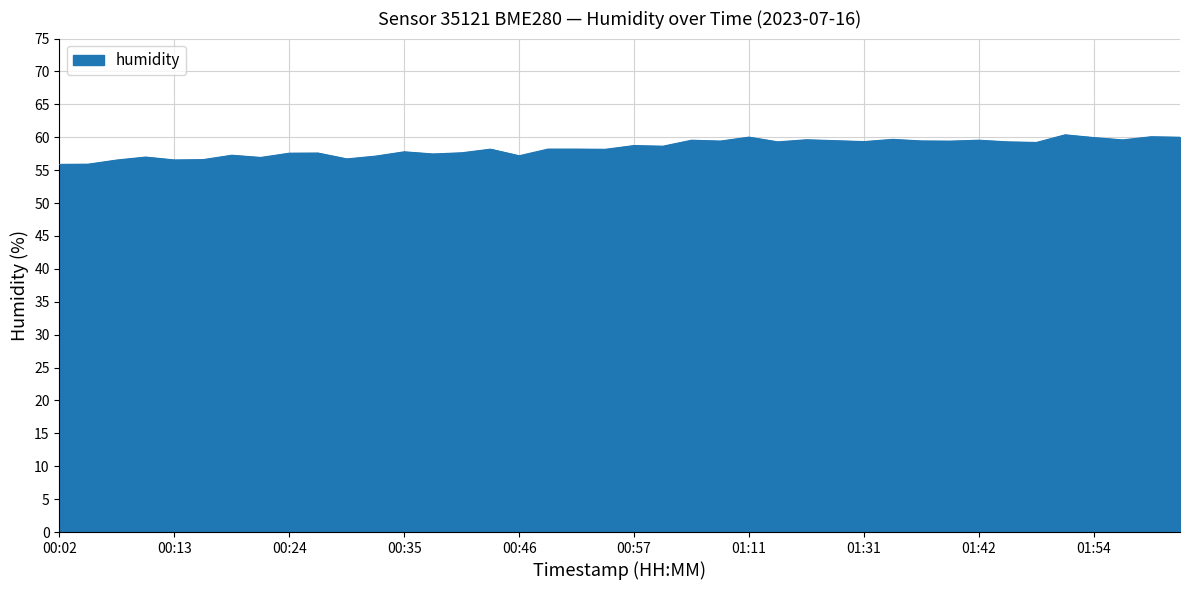

What is the minimum value shown in the chart?

55.9